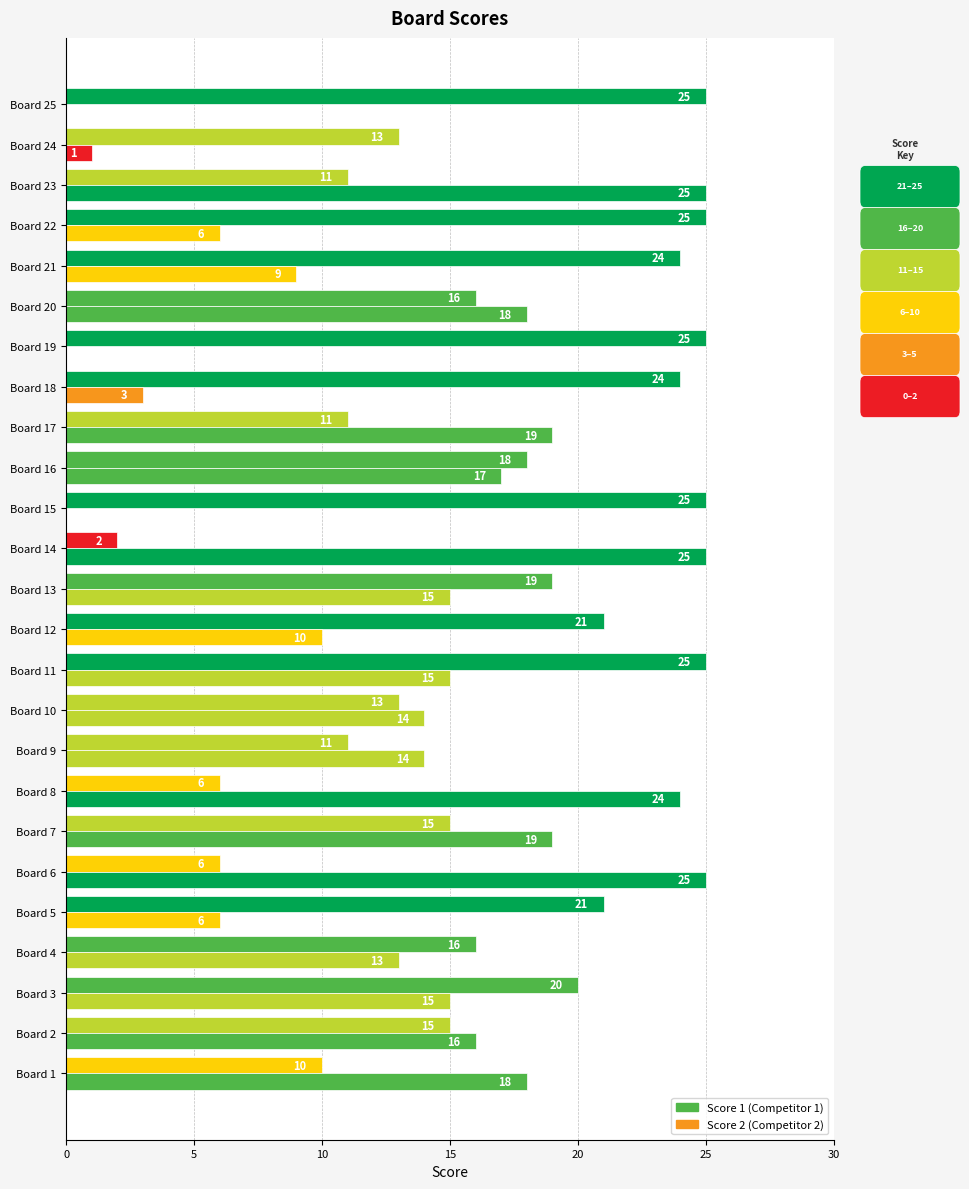

How many series are shown in this chart?

2